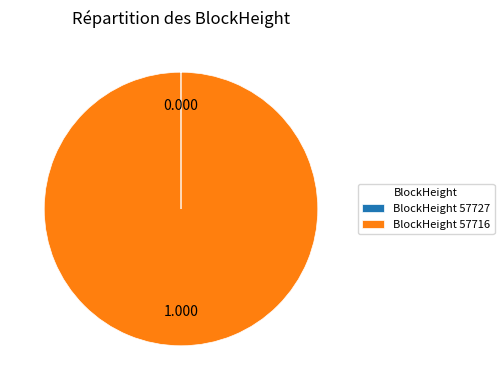

Does any single category account for the majority?

Yes